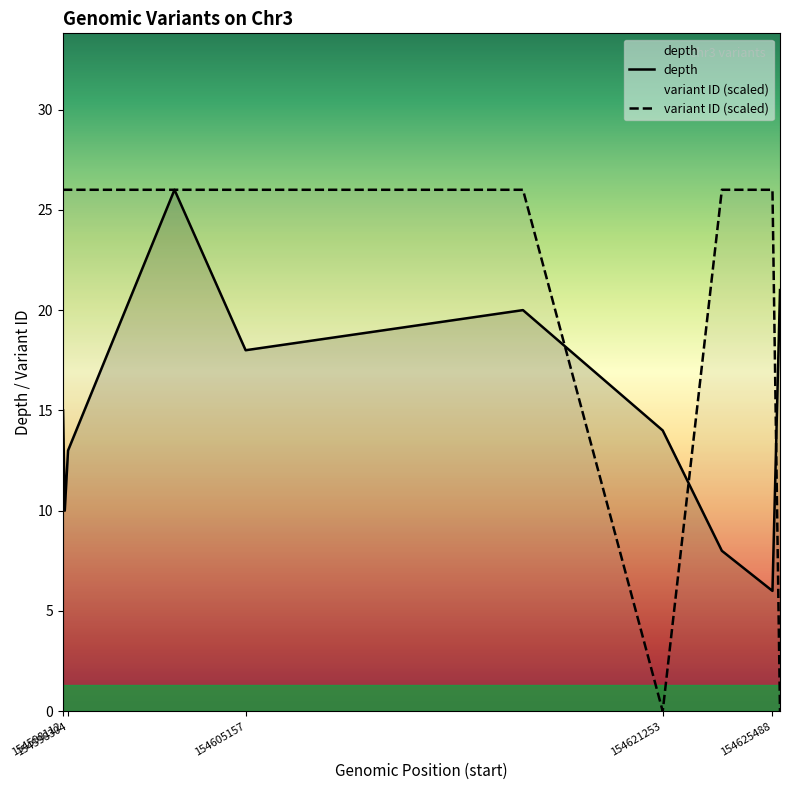

At which label does variant ID (scaled) reach its peak?

154625488